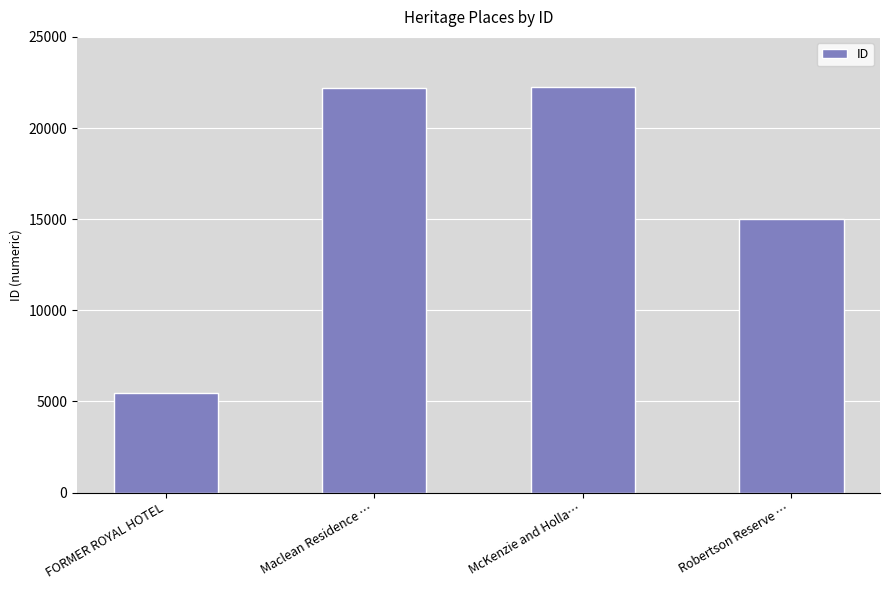

What is the approximate value at Maclean Residence …?

22223